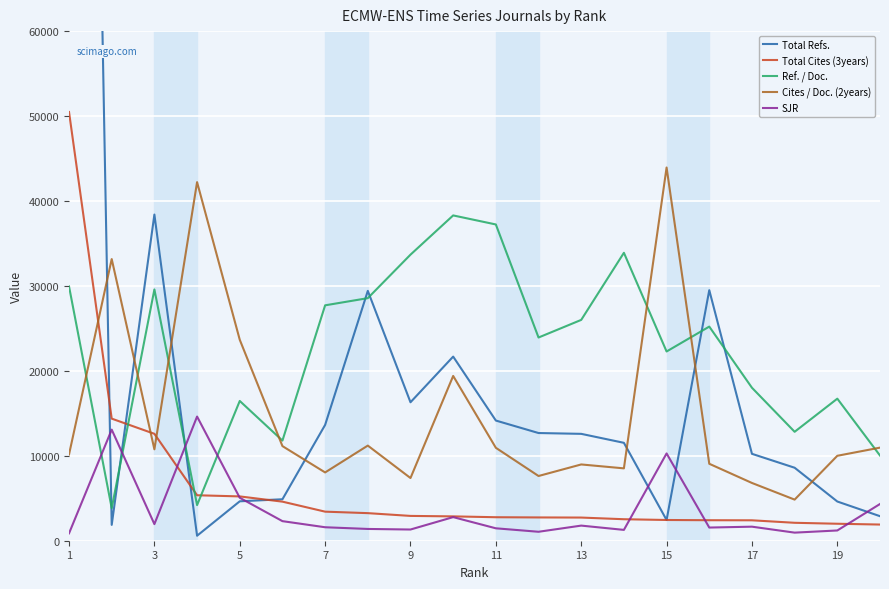

Is it true that SJR equals 5057.0 at 5?

True